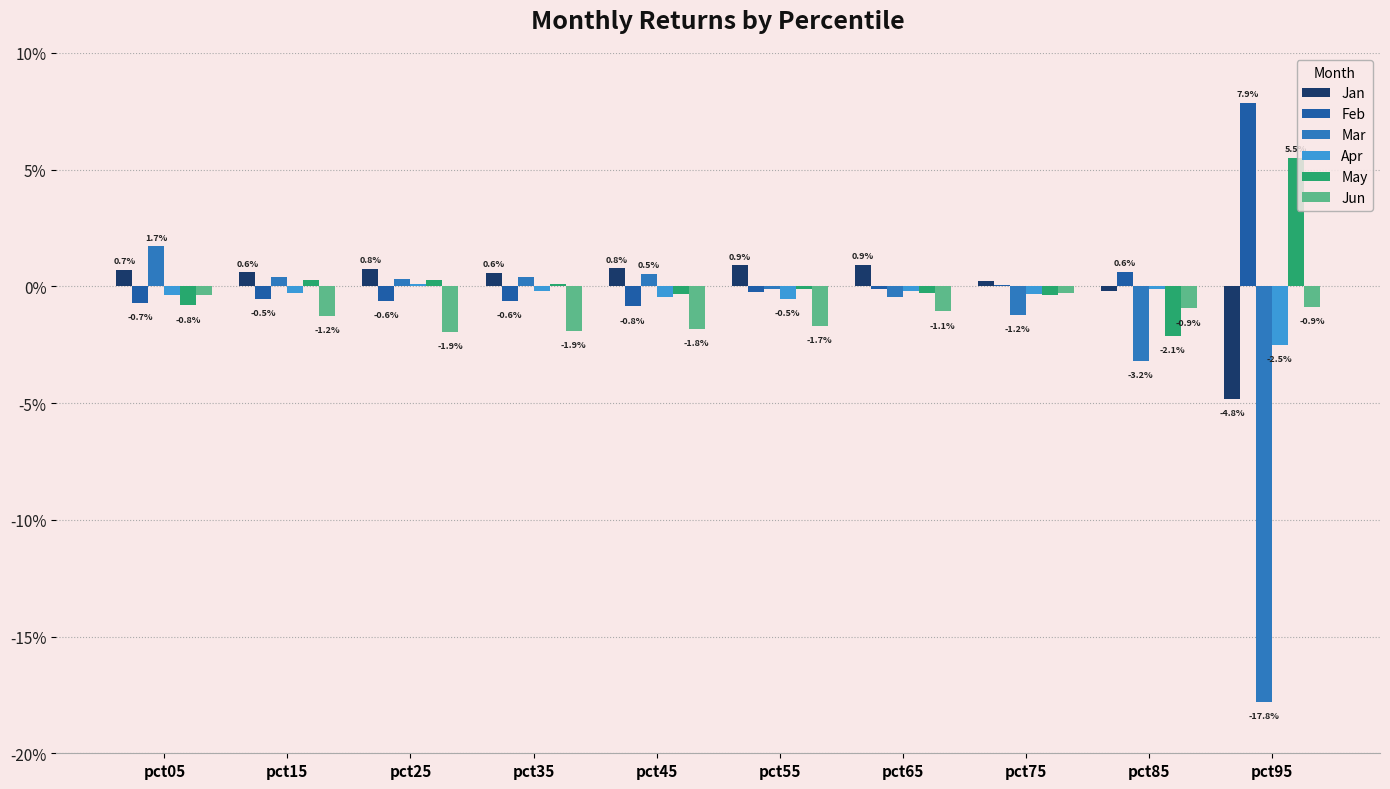

Does the chart contain stacked bars?

No